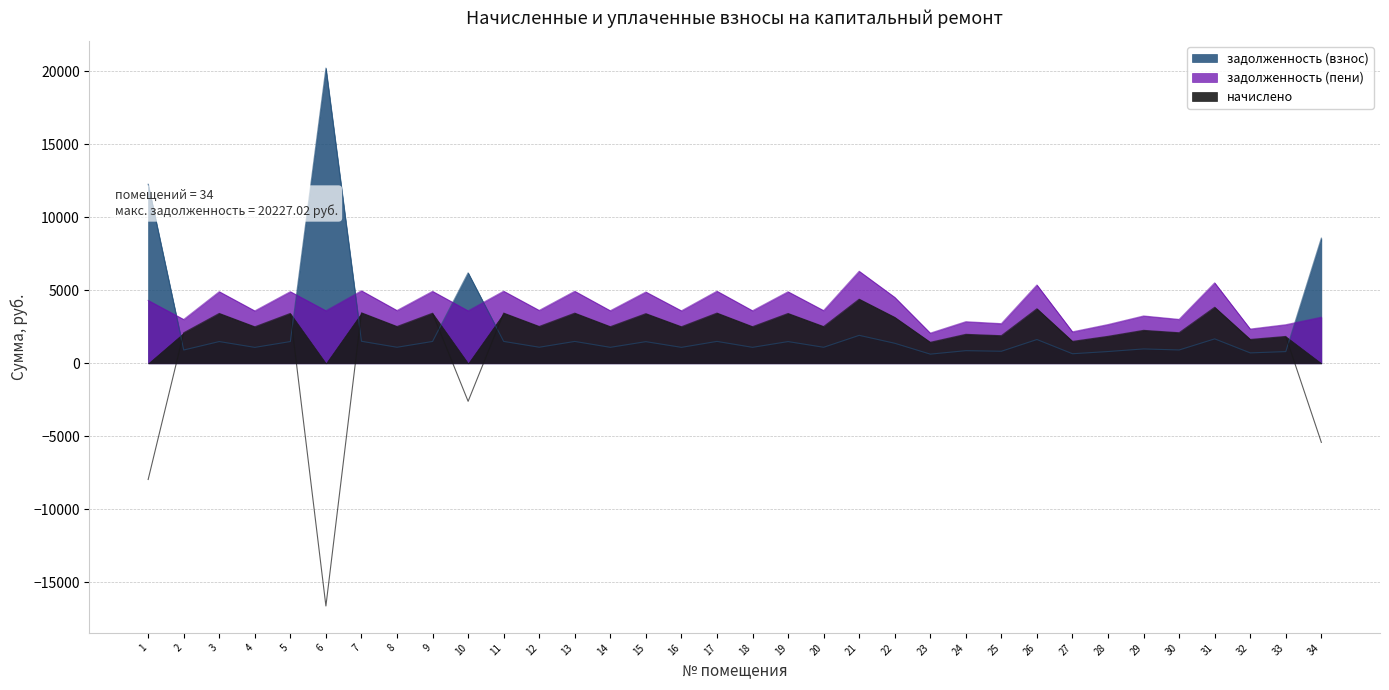

Is it true that задолженность (взнос) equals 2107.0 at 15?

False